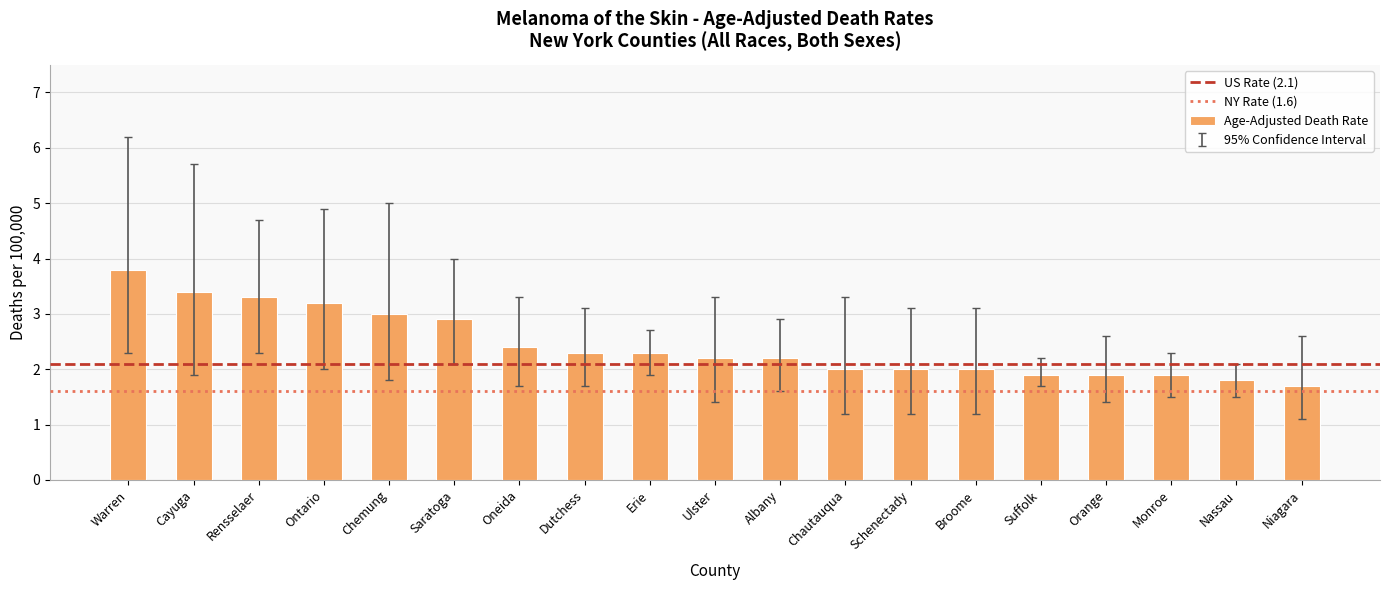

What is the difference between the maximum and minimum values?

2.1